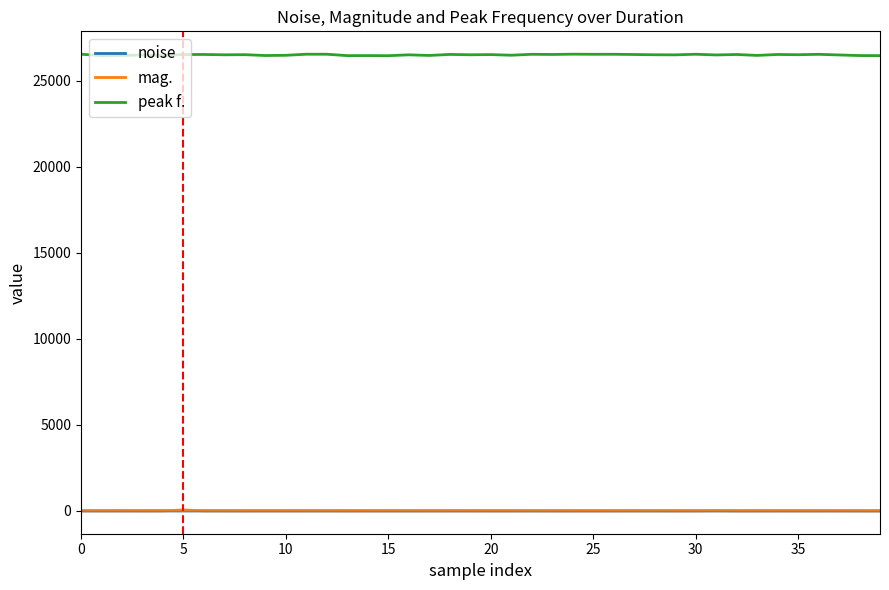

Which series has the largest total across all categories?

peak f.